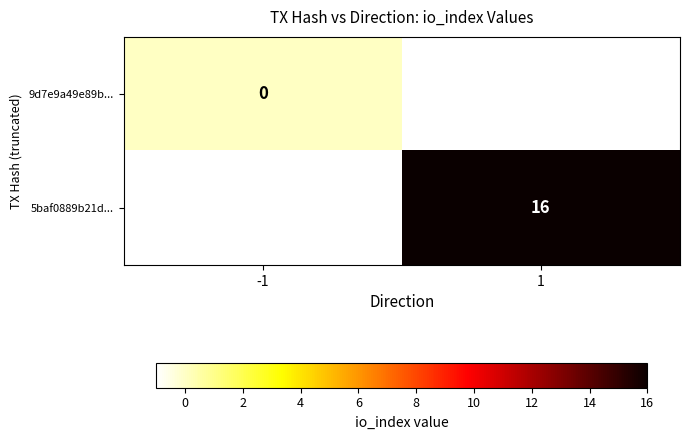

At how many categories does at least one series exceed 13?

1